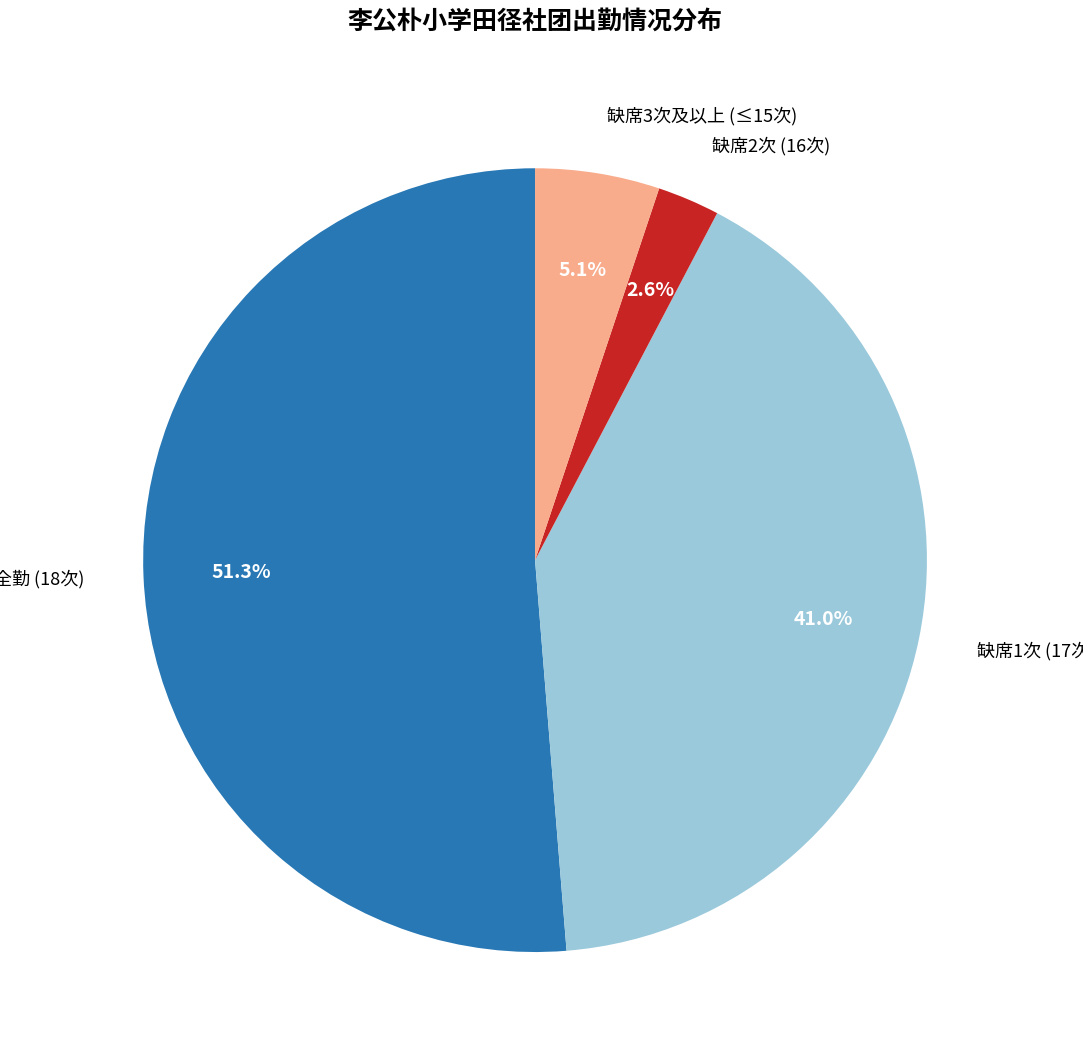

Is there any slice that represents more than half of the pie?

Yes